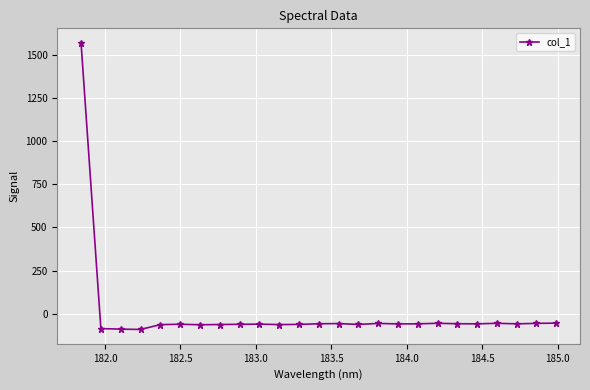

True or false: there are more than 2 points higher than both neighbors.

True